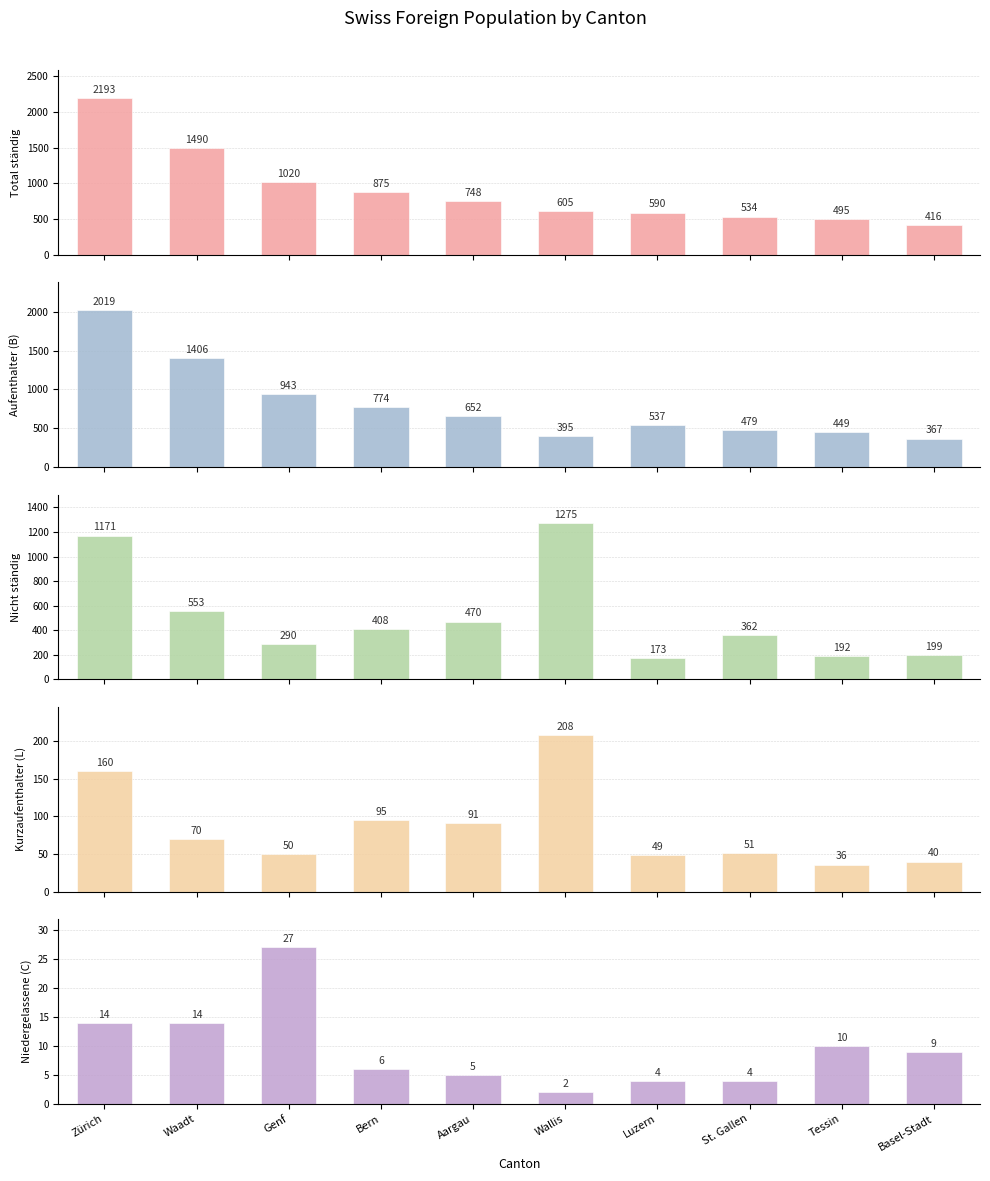

What is the difference between the second highest and minimum values in the Kurzaufenthalter (L) series?

124